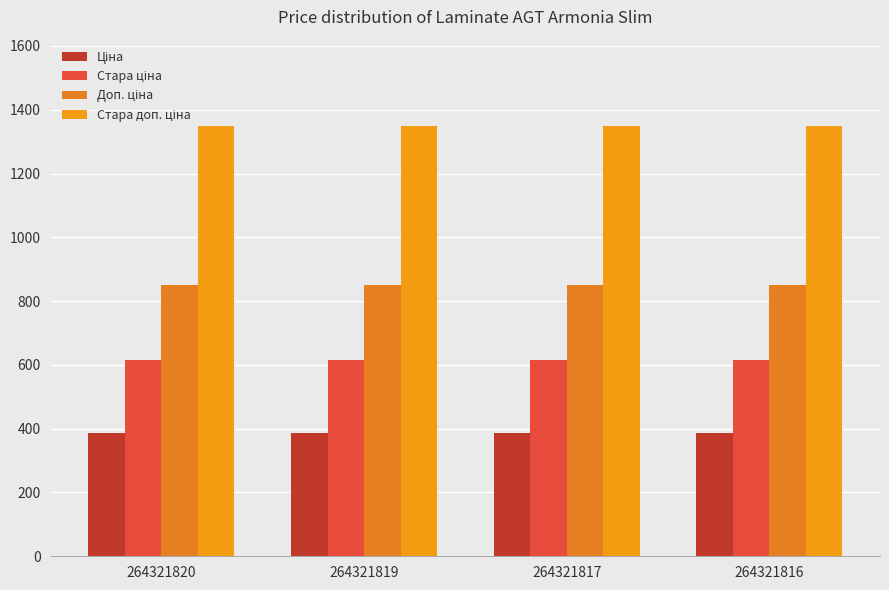

Which category has the lowest value across all series?

264321820